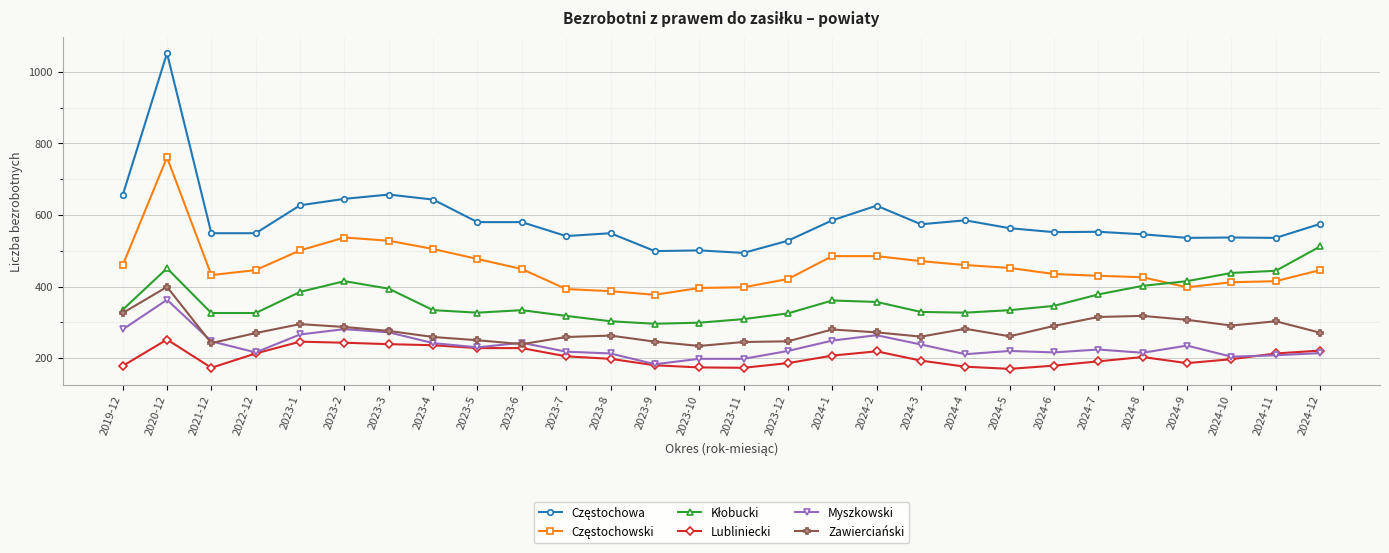

The Lubliniecki series shows 246 at 2023-1. True or false?

True